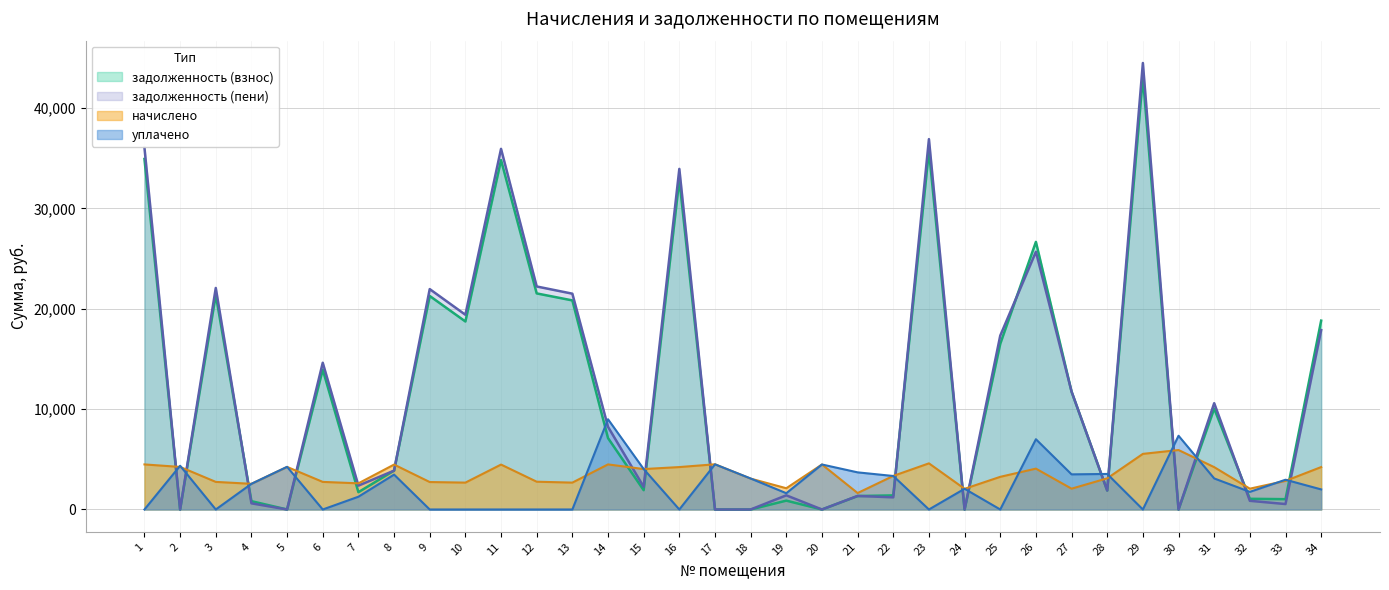

Reading left to right, extract all data points from this chart.

задолженность (взнос): 34924.4	0.0	21385.7	828.1	0.0	13932.2	1724.8	3872.4	21275.2	18733.1	34813.8	21529.2	20833.1	7113.4	1923.6	32879.8	0.0	0.0	882.1	0.0	1339.7	1404.8	35753.3	0.0	16509.0	26664.0	11736.0	1892.6	43102.8	0.0	10053.0	1064.5	1027.9	18816.5
начислено: 4489.7	4241.0	2749.2	2557.4	4241.0	2749.2	2607.1	4475.5	2735.0	2678.2	4475.5	2767.7	2678.2	4491.1	4027.9	4226.9	4504.0	3076.1	2117.0	4482.6	1639.4	3346.0	4596.2	2060.2	3253.7	4070.6	2074.3	3104.4	5541.1	5924.8	4219.8	2074.3	2850.1	4226.9
уплачено: 0.0	4357.0	0.0	2558.0	4250.4	0.0	1272.0	3476.0	0.0	0.0	0.0	0.0	0.0	8990.0	4032.0	0.0	4500.0	3088.0	1622.0	4484.0	3700.0	3337.5	0.0	2064.0	0.0	7000.0	3500.0	3541.1	0.0	7346.5	3094.0	1756.6	2964.8	2000.0
задолженность (пени): 36046.8	0.0	22073.0	614.2	0.0	14619.5	2376.5	3872.2	21958.9	19402.7	35932.7	22221.1	21502.7	8236.2	2258.6	33936.5	0.0	0.0	1411.3	0.0	1349.4	1209.8	36902.4	0.0	17322.4	25681.6	11754.6	1888.7	44488.1	0.0	10592.0	864.5	542.7	17873.2